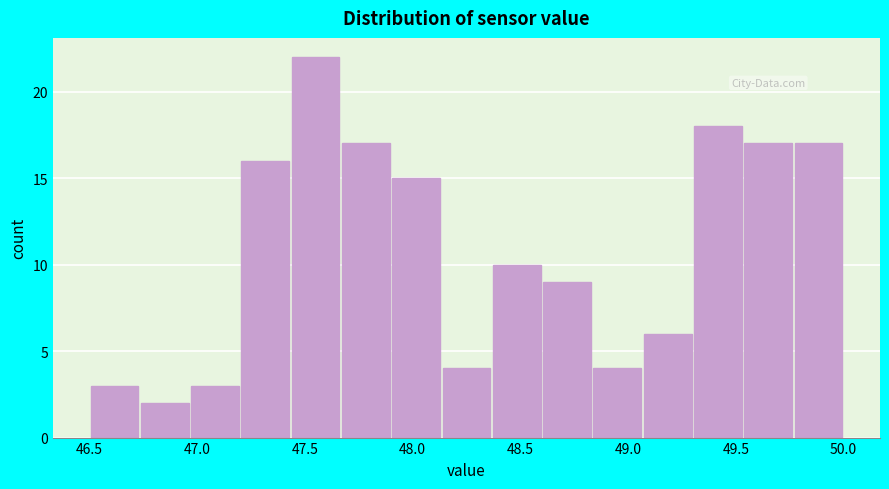

Reading left to right, transcribe this chart: for each bar, give the range it covers on the x-axis and its height. Neither the bar edges nor the heights are printed on the chart, so give them approximately, as read against the axes.

46.50 to 46.75: 3
46.75 to 46.95: 2
46.95 to 47.20: 3
47.20 to 47.45: 16
47.45 to 47.65: 22
47.65 to 47.90: 17
47.90 to 48.15: 15
48.15 to 48.35: 4
48.35 to 48.60: 10
48.60 to 48.85: 9
48.85 to 49.05: 4
49.05 to 49.30: 6
49.30 to 49.55: 18
49.55 to 49.75: 17
49.75 to 50.00: 17